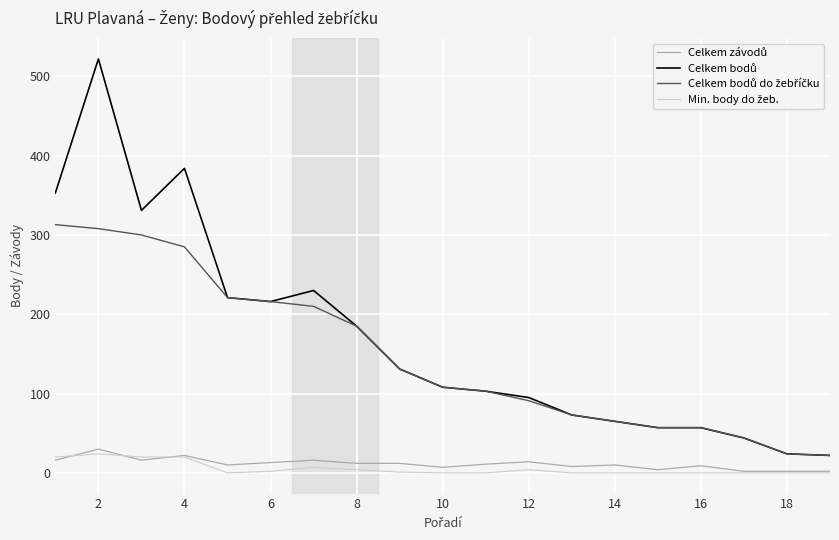

What is the maximum value shown in the chart?

522